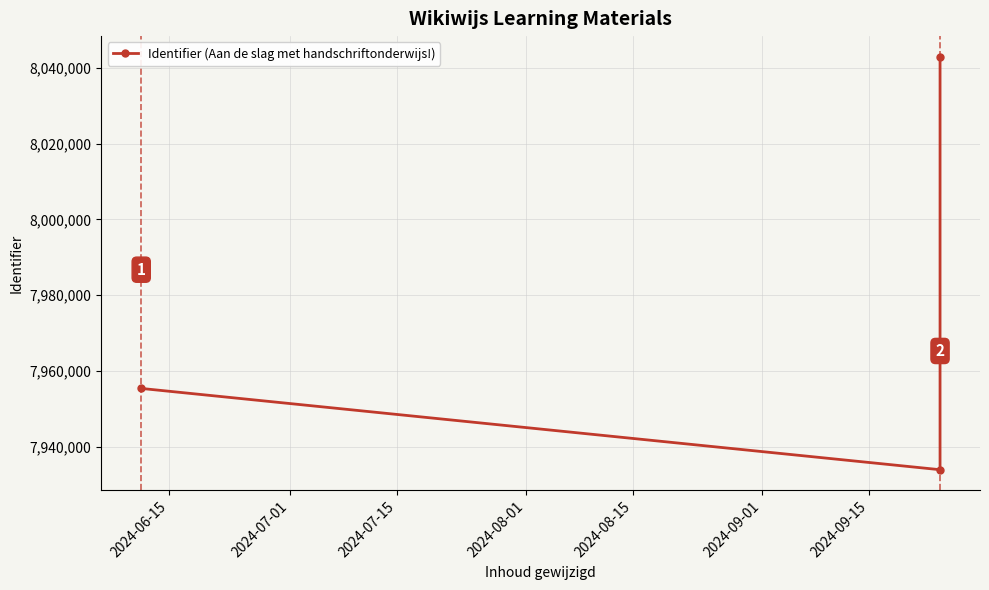

Count the number of categories in the chart.

3